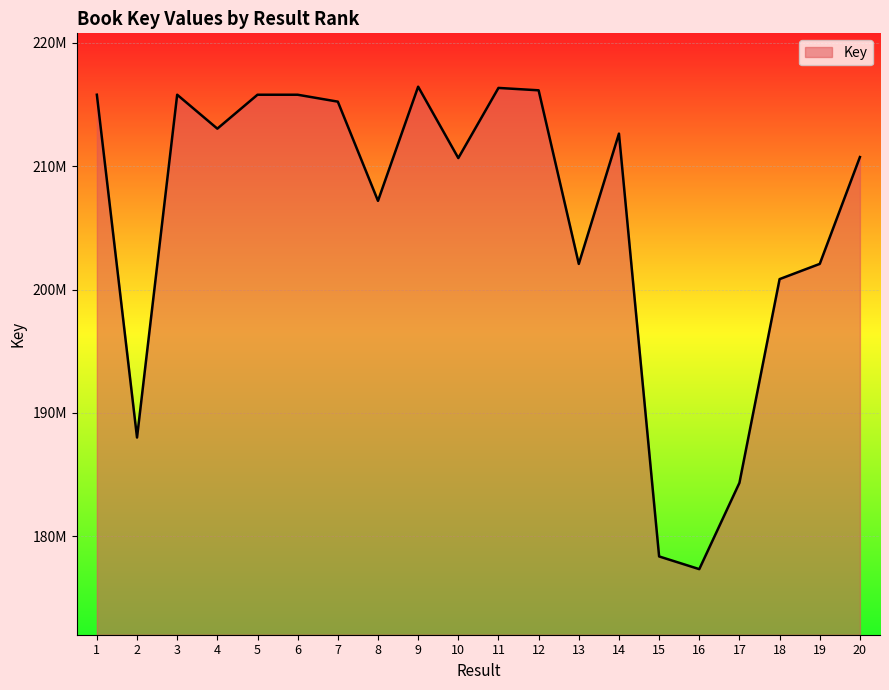

Does the chart have visible grid lines?

Yes